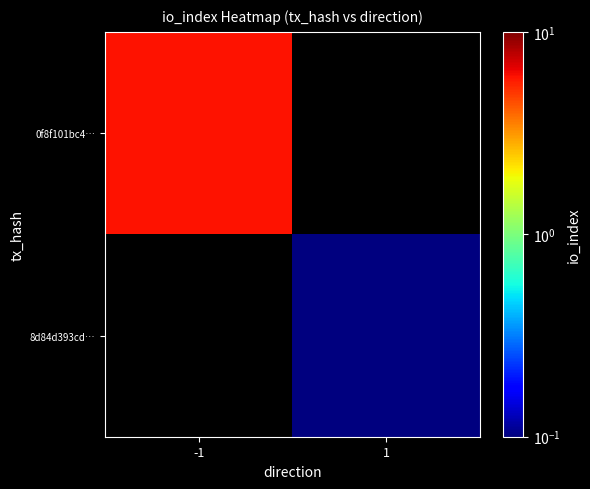

At 1, list the series in order from smallest to largest.

0f8f101bc4…, 8d84d393cd…